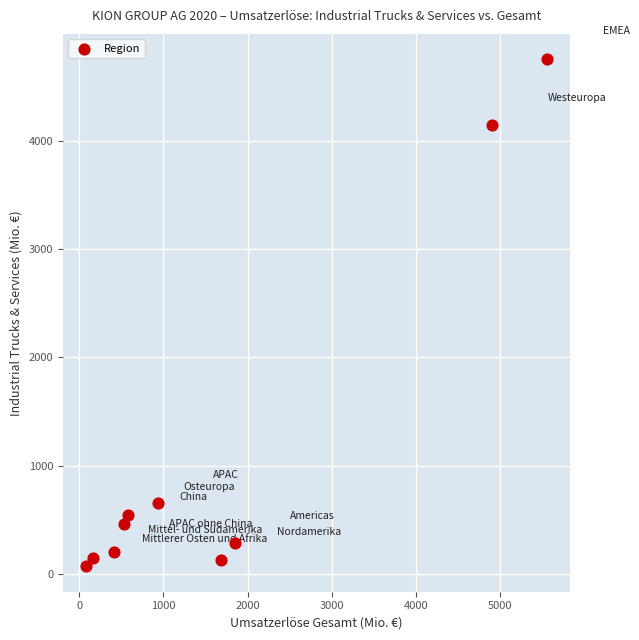

What is the range of X values (max minus min)?

5484.2